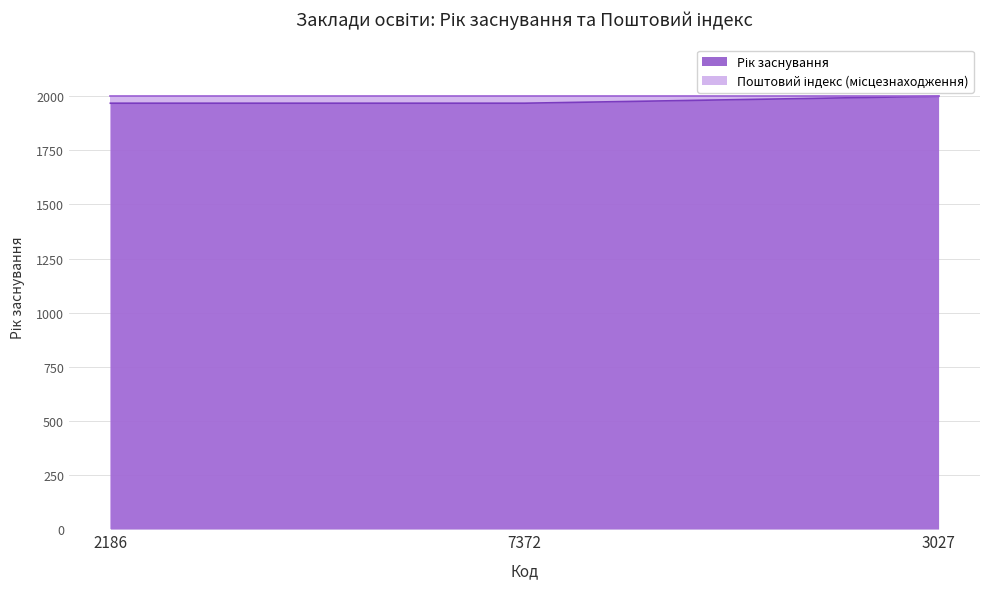

Where is the data nearest to the value 1984?

2186